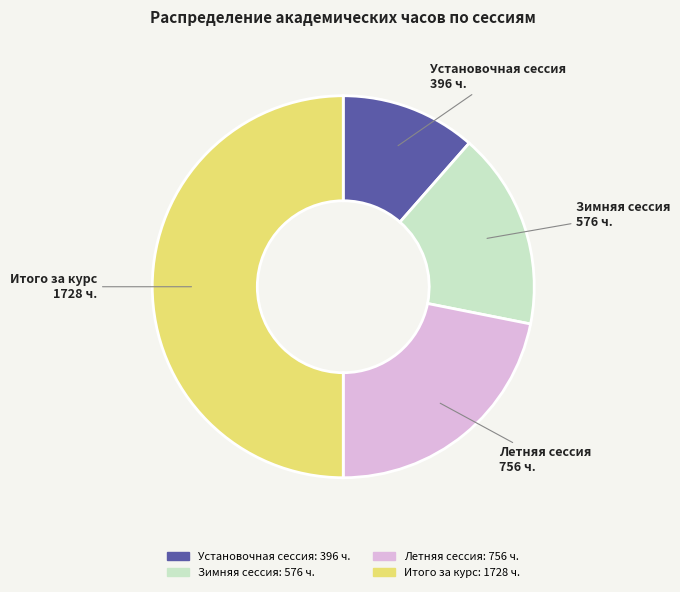

Is Установочная сессия the majority of the pie?

No